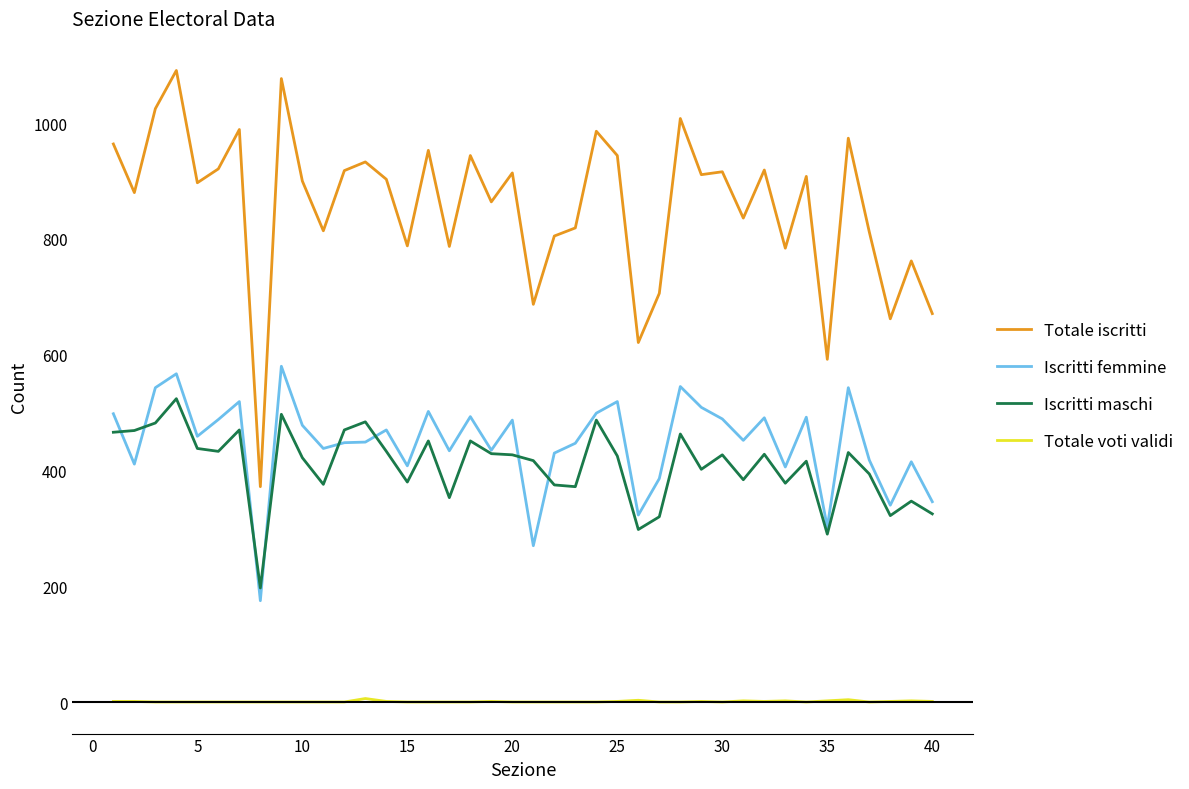

True or false: Iscritti femmine has more than 1 points higher than both neighbors.

True